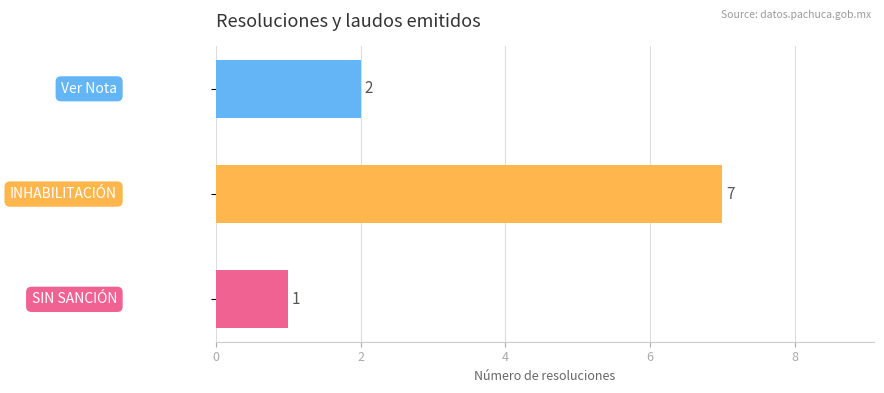

Does the chart contain stacked bars?

No